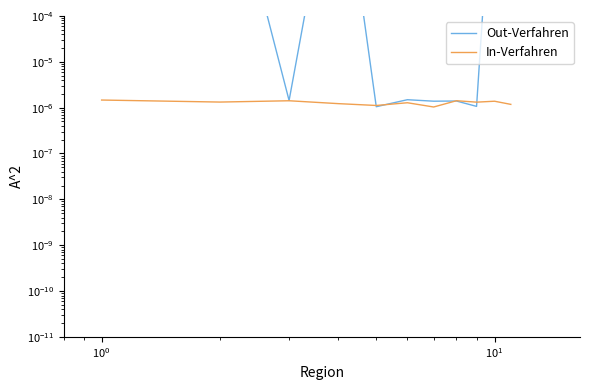

What is the difference between the second highest and second lowest values in the Out-Verfahren series?

1.0